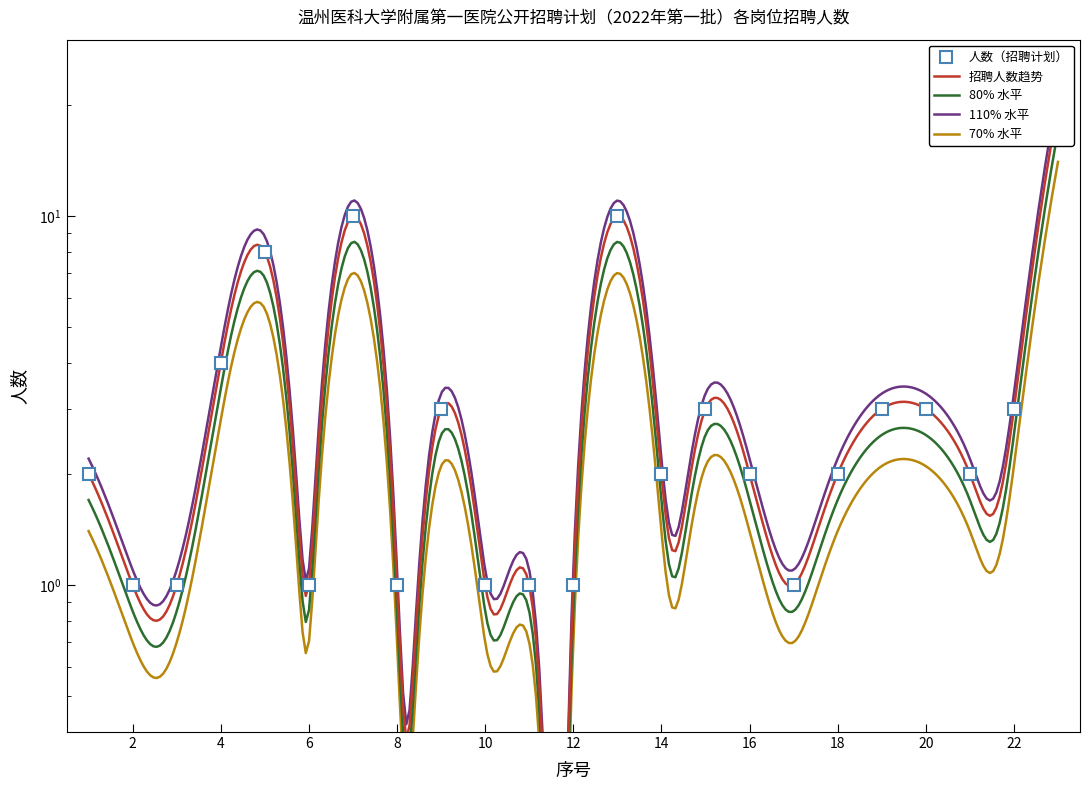

At which label does the data first exceed 2?

4